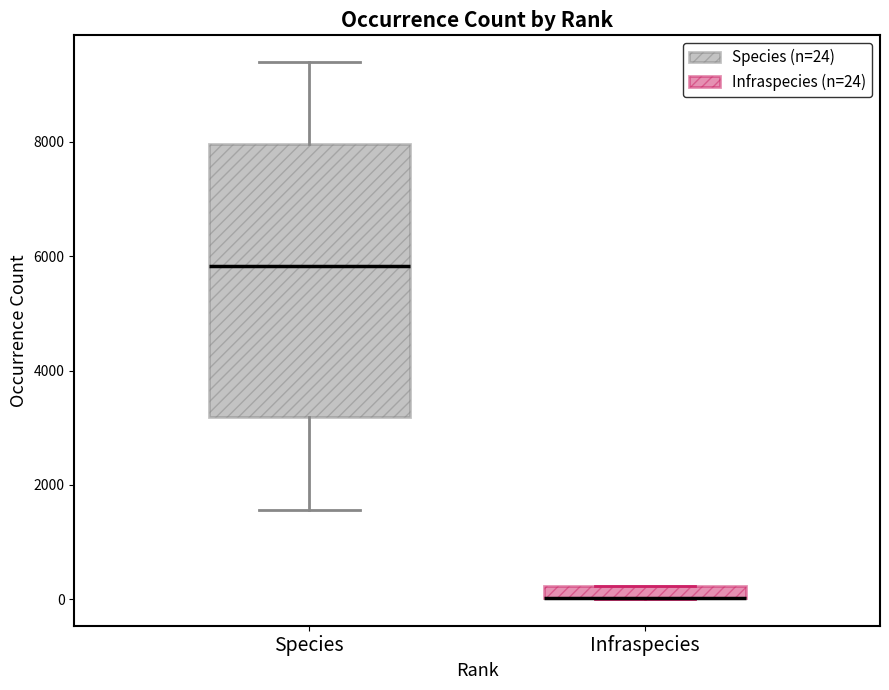

Comparing the boxes themselves (not the whiskers), which one is the tallest?

Species